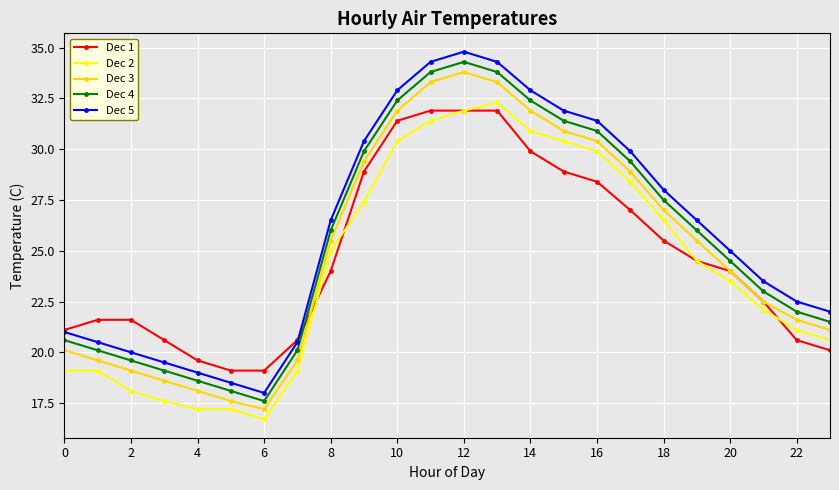

What is the value of the Dec 2 point at the 1st from the left?

19.1